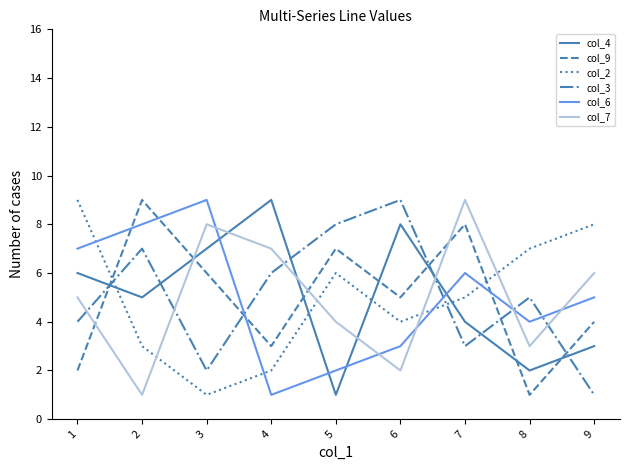

What is the minimum value shown in the chart?

1